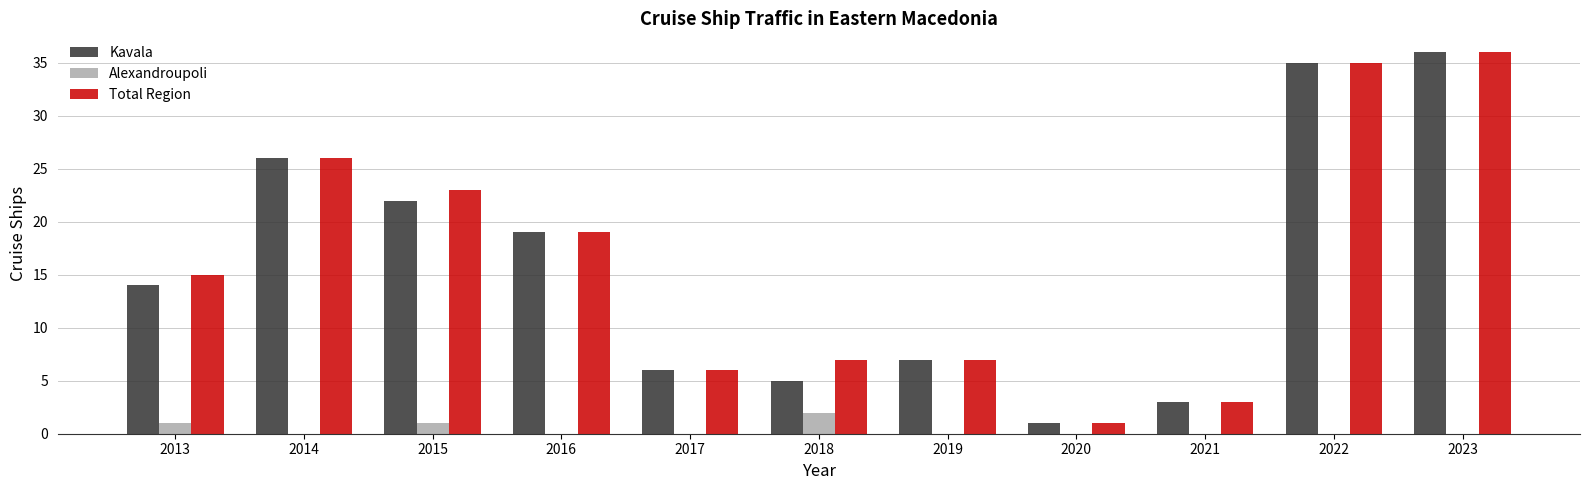

Reading left to right, what are all the values shown in this chart?

Kavala: 2013=14	2014=26	2015=22	2016=19	2017=6	2018=5	2019=7	2020=1	2021=3	2022=35	2023=36
Alexandroupoli: 2013=1	2014=0	2015=1	2016=0	2017=0	2018=2	2019=0	2020=0	2021=0	2022=0	2023=0
Total Region: 2013=15	2014=26	2015=23	2016=19	2017=6	2018=7	2019=7	2020=1	2021=3	2022=35	2023=36